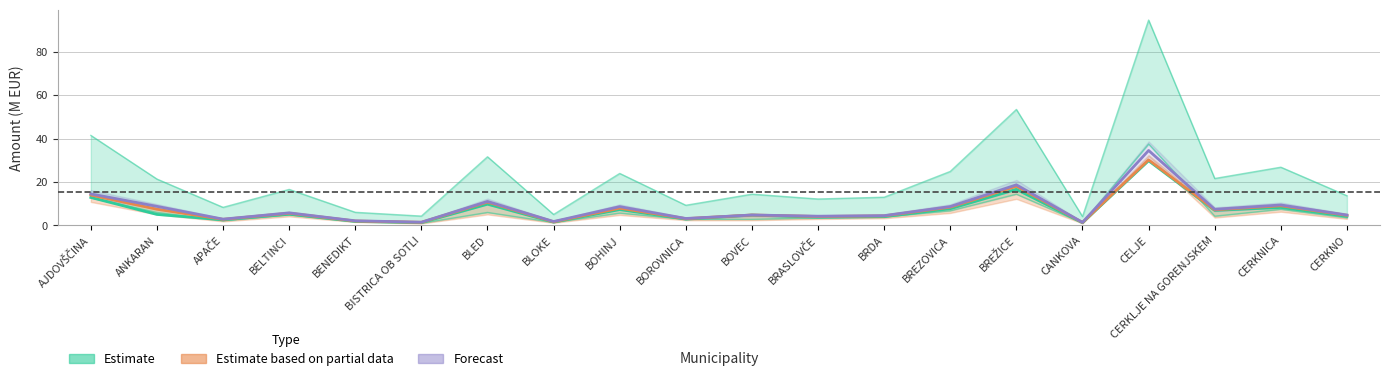

What is the label of the 4th point from the left?

BELTINCI